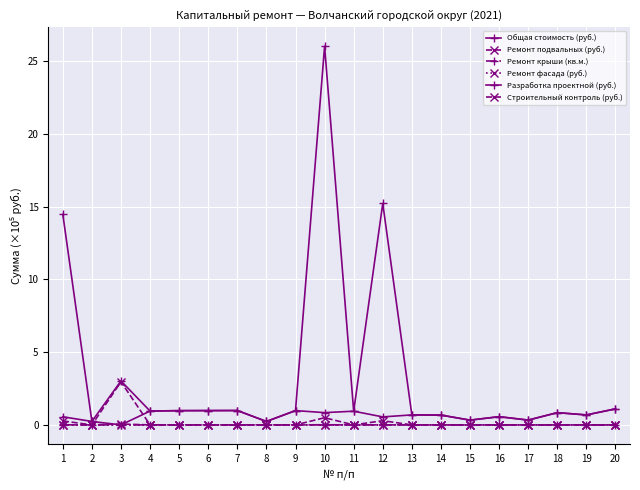

At how many categories does at least one series exceed 0?

20